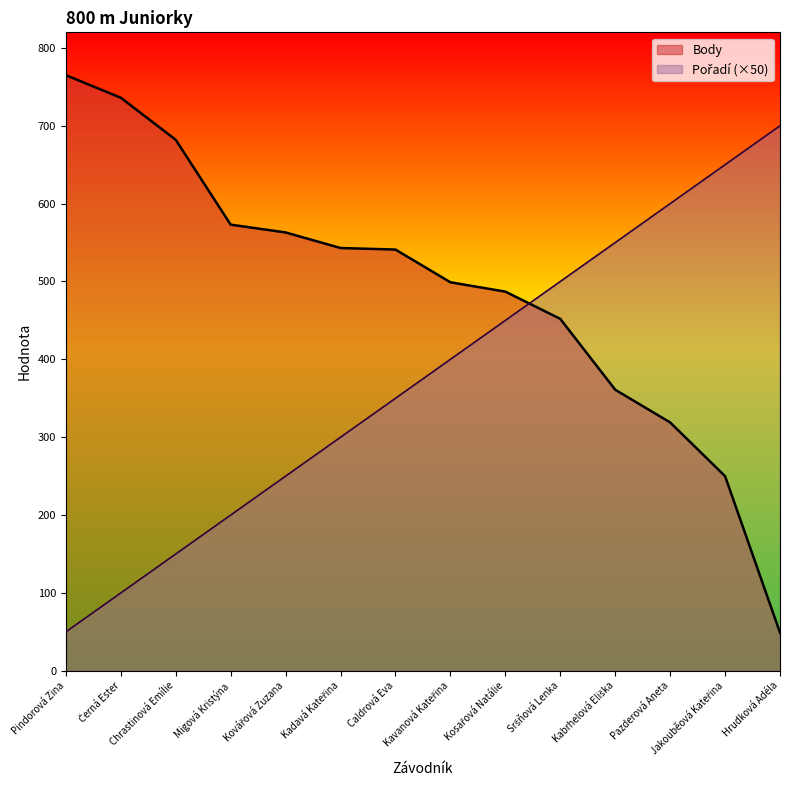

What is the value of the Pořadí point at the 7th from the left?

350